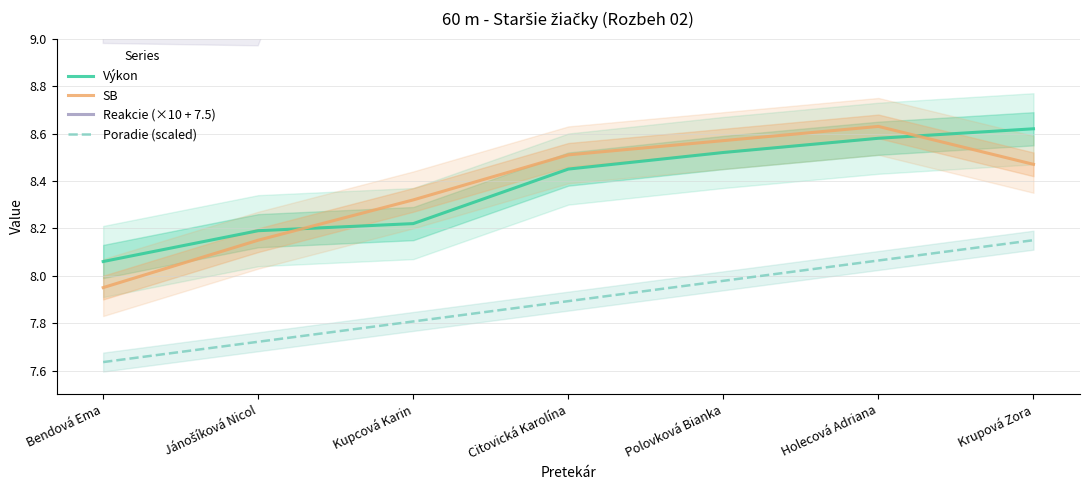

True or false: SB has more than 2 interior local peaks.

False